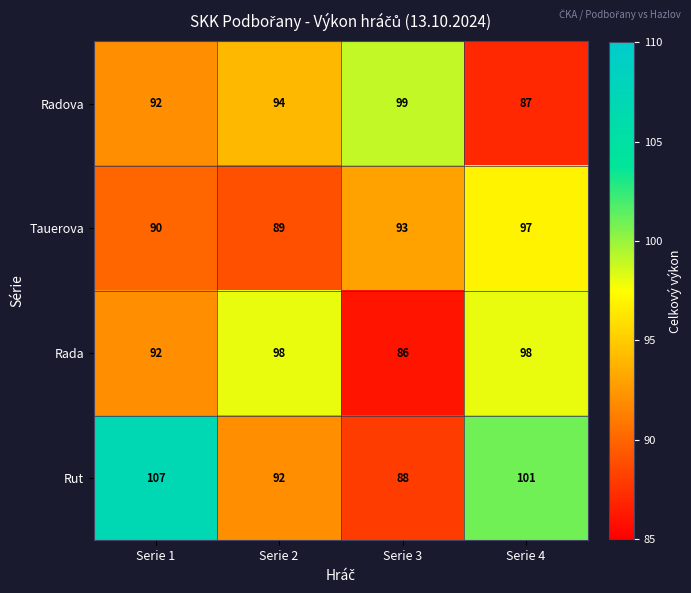

What is the approximate value of Tauerova at Serie 2?

89